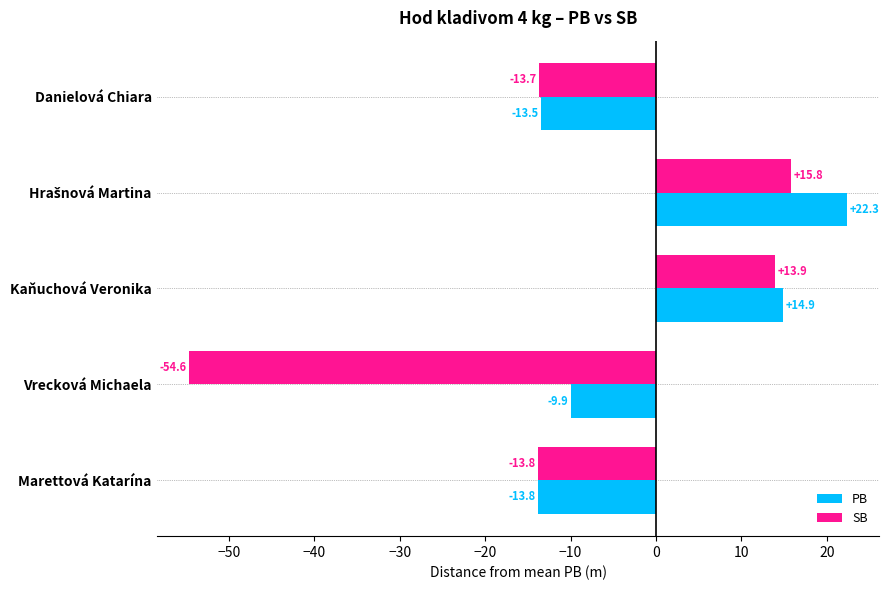

Which series has the largest total across all categories?

PB